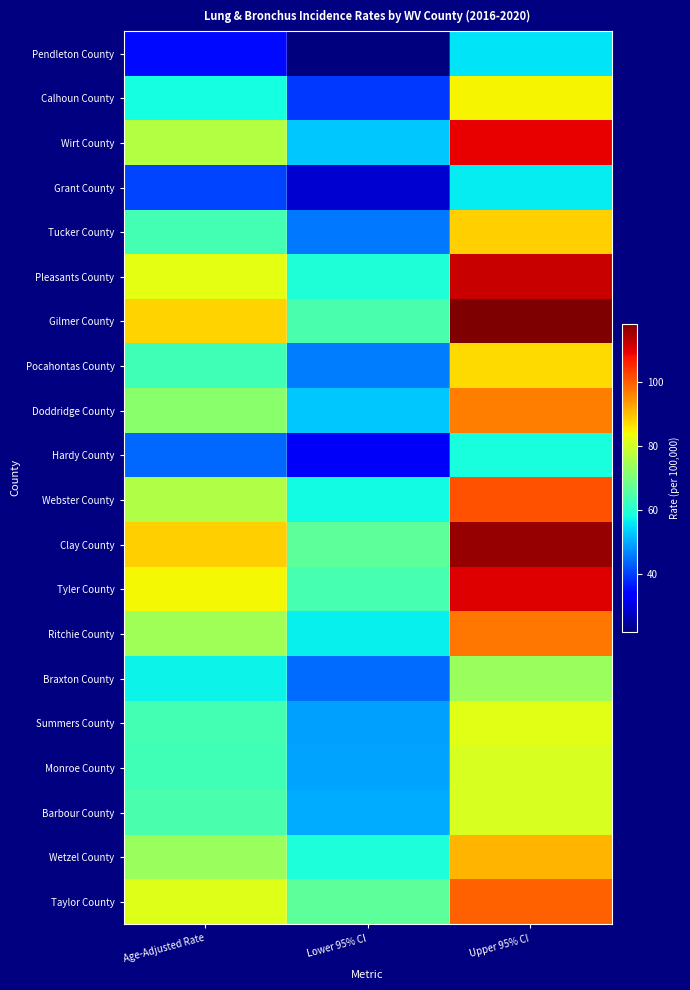

Reading right to left, list all the values displayed in this chart.

Pendleton County: Upper 95% CI=55.6	Lower 95% CI=22.0	Age-Adjusted Rate=34.9
Calhoun County: Upper 95% CI=84.6	Lower 95% CI=39.6	Age-Adjusted Rate=58.3
Wirt County: Upper 95% CI=109.7	Lower 95% CI=53.2	Age-Adjusted Rate=76.9
Grant County: Upper 95% CI=56.6	Lower 95% CI=28.9	Age-Adjusted Rate=40.6
Tucker County: Upper 95% CI=88.6	Lower 95% CI=45.7	Age-Adjusted Rate=63.5
Pleasants County: Upper 95% CI=112.0	Lower 95% CI=59.6	Age-Adjusted Rate=82.3
Gilmer County: Upper 95% CI=118.4	Lower 95% CI=64.5	Age-Adjusted Rate=88.0
Pocahontas County: Upper 95% CI=87.3	Lower 95% CI=45.8	Age-Adjusted Rate=63.4
Doddridge County: Upper 95% CI=96.9	Lower 95% CI=53.0	Age-Adjusted Rate=71.9
Hardy County: Upper 95% CI=58.9	Lower 95% CI=32.5	Age-Adjusted Rate=43.9
Webster County: Upper 95% CI=101.1	Lower 95% CI=57.8	Age-Adjusted Rate=76.5
Clay County: Upper 95% CI=116.2	Lower 95% CI=66.8	Age-Adjusted Rate=88.6
Tyler County: Upper 95% CI=110.4	Lower 95% CI=64.1	Age-Adjusted Rate=84.4
Ritchie County: Upper 95% CI=97.4	Lower 95% CI=56.8	Age-Adjusted Rate=74.5
Braxton County: Upper 95% CI=73.8	Lower 95% CI=44.4	Age-Adjusted Rate=57.3
Summers County: Upper 95% CI=82.0	Lower 95% CI=49.2	Age-Adjusted Rate=63.6
Monroe County: Upper 95% CI=80.8	Lower 95% CI=49.5	Age-Adjusted Rate=63.4
Barbour County: Upper 95% CI=80.9	Lower 95% CI=50.5	Age-Adjusted Rate=64.2
Wetzel County: Upper 95% CI=91.2	Lower 95% CI=59.1	Age-Adjusted Rate=73.6
Taylor County: Upper 95% CI=99.8	Lower 95% CI=66.7	Age-Adjusted Rate=81.8